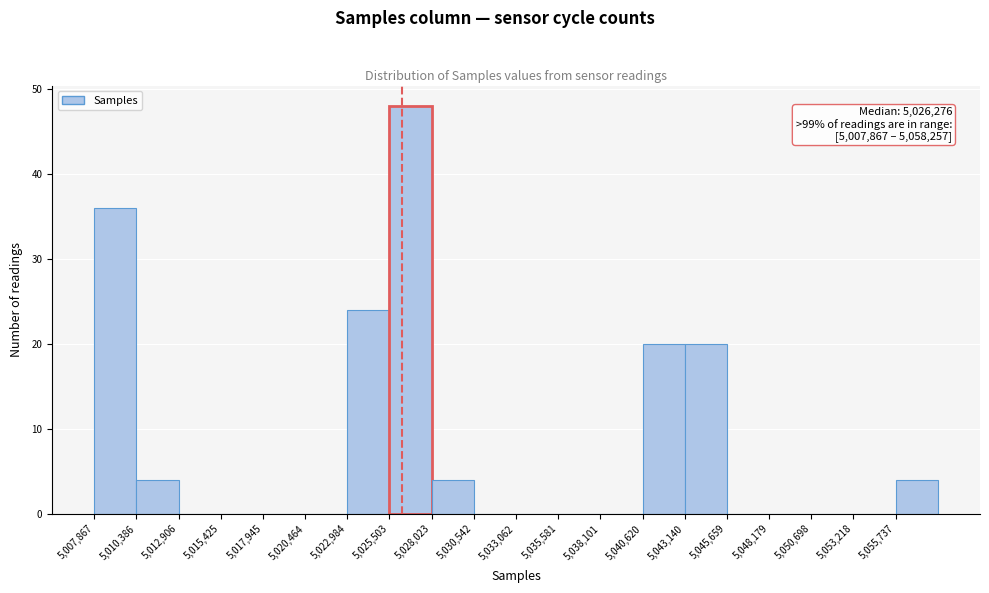

Over which range of the x-axis is the bar tallest?

5025500 to 5028000